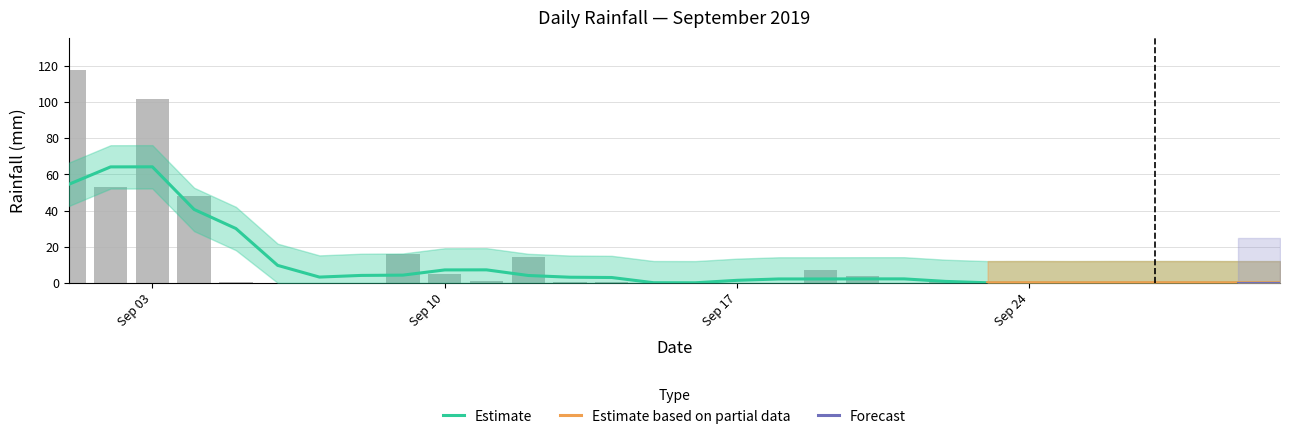

What is the value of the 22nd bar from the left?

0.2